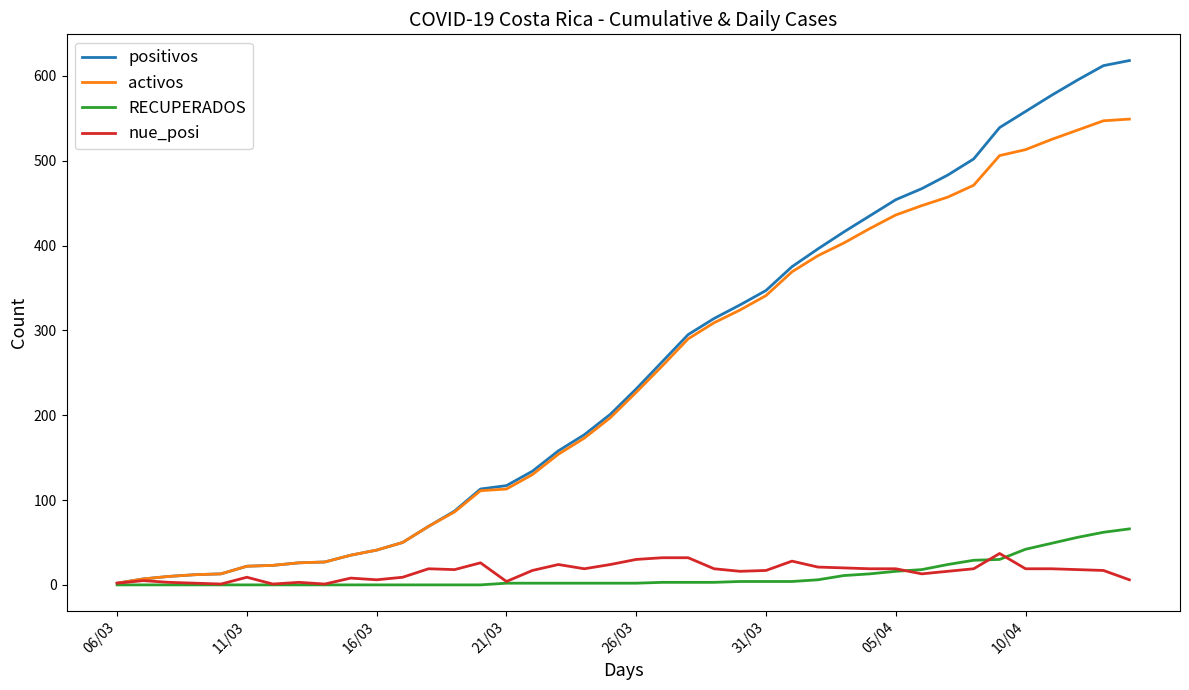

Which series has the largest range (max minus min)?

positivos